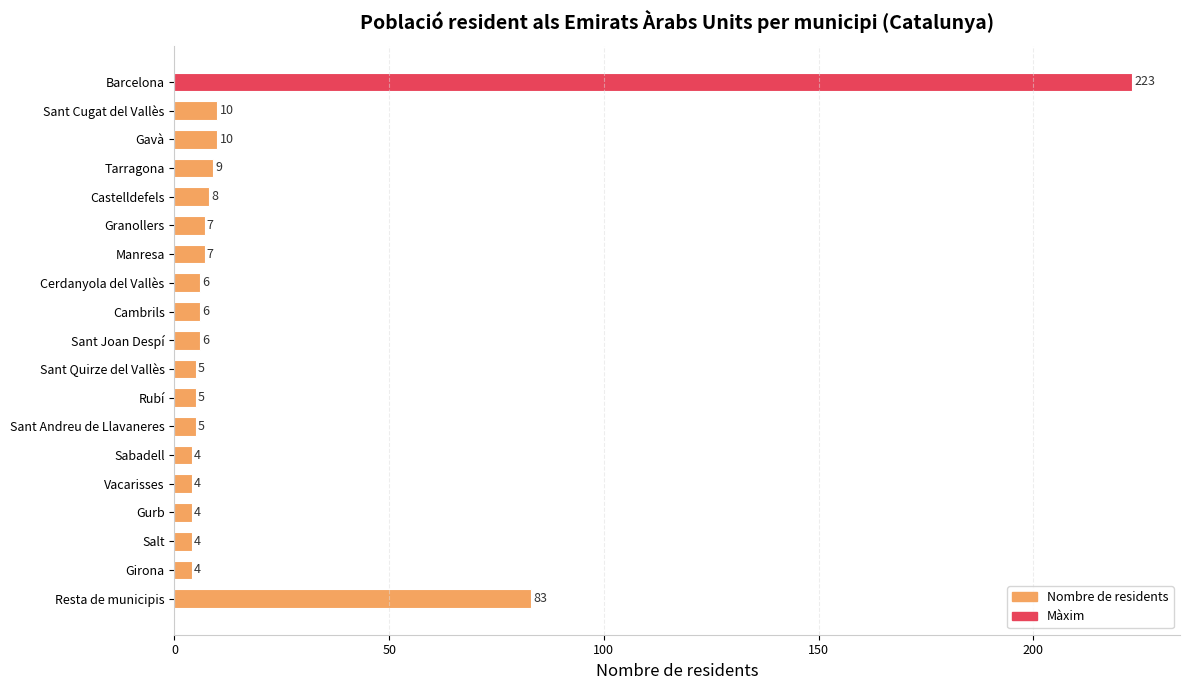

Reading top to bottom, extract all data points from this chart.

Barcelona=223	Sant Cugat del Vallès=10	Gavà=10	Tarragona=9	Castelldefels=8	Granollers=7	Manresa=7	Cerdanyola del Vallès=6	Cambrils=6	Sant Joan Despí=6	Sant Quirze del Vallès=5	Rubí=5	Sant Andreu de Llavaneres=5	Sabadell=4	Vacarisses=4	Gurb=4	Salt=4	Girona=4	Resta de municipis=83